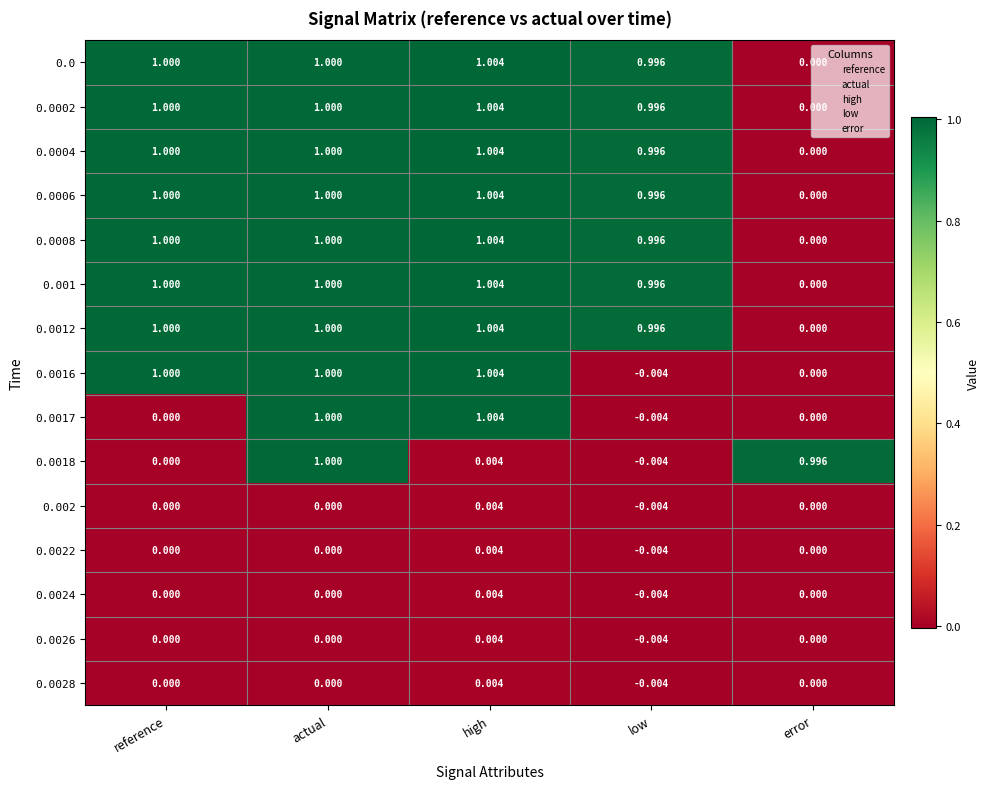

What is the total value across all series at low?

6.9